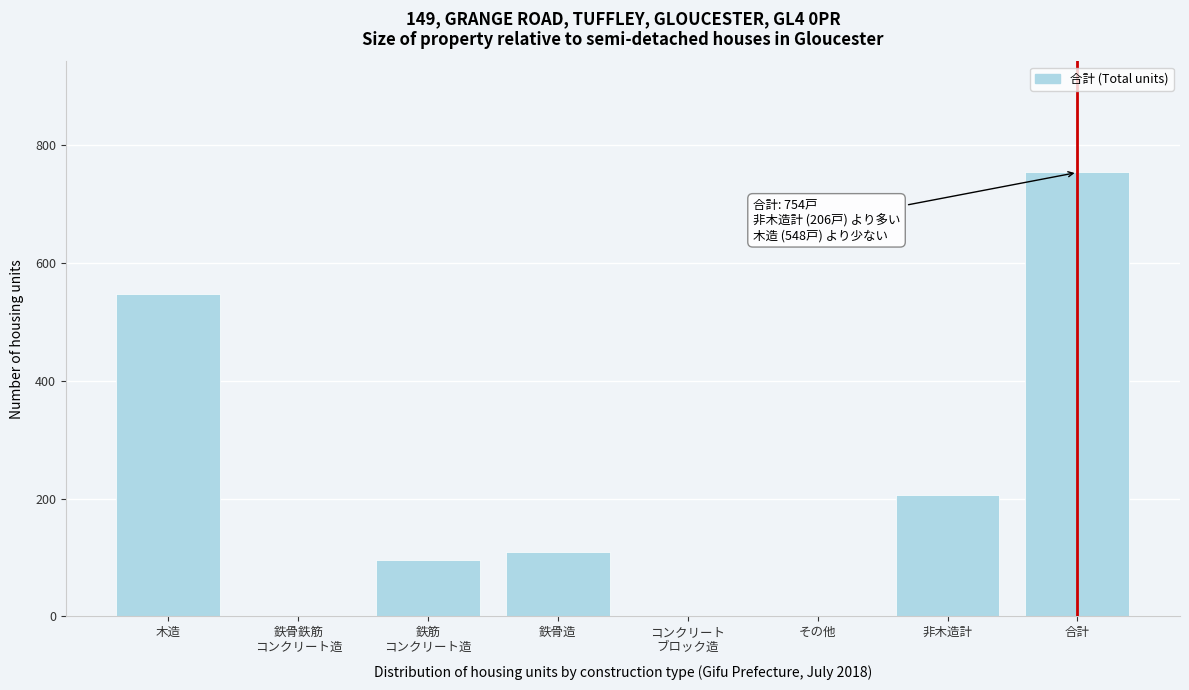

True or false: the data shows 110 at 鉄骨造.

True